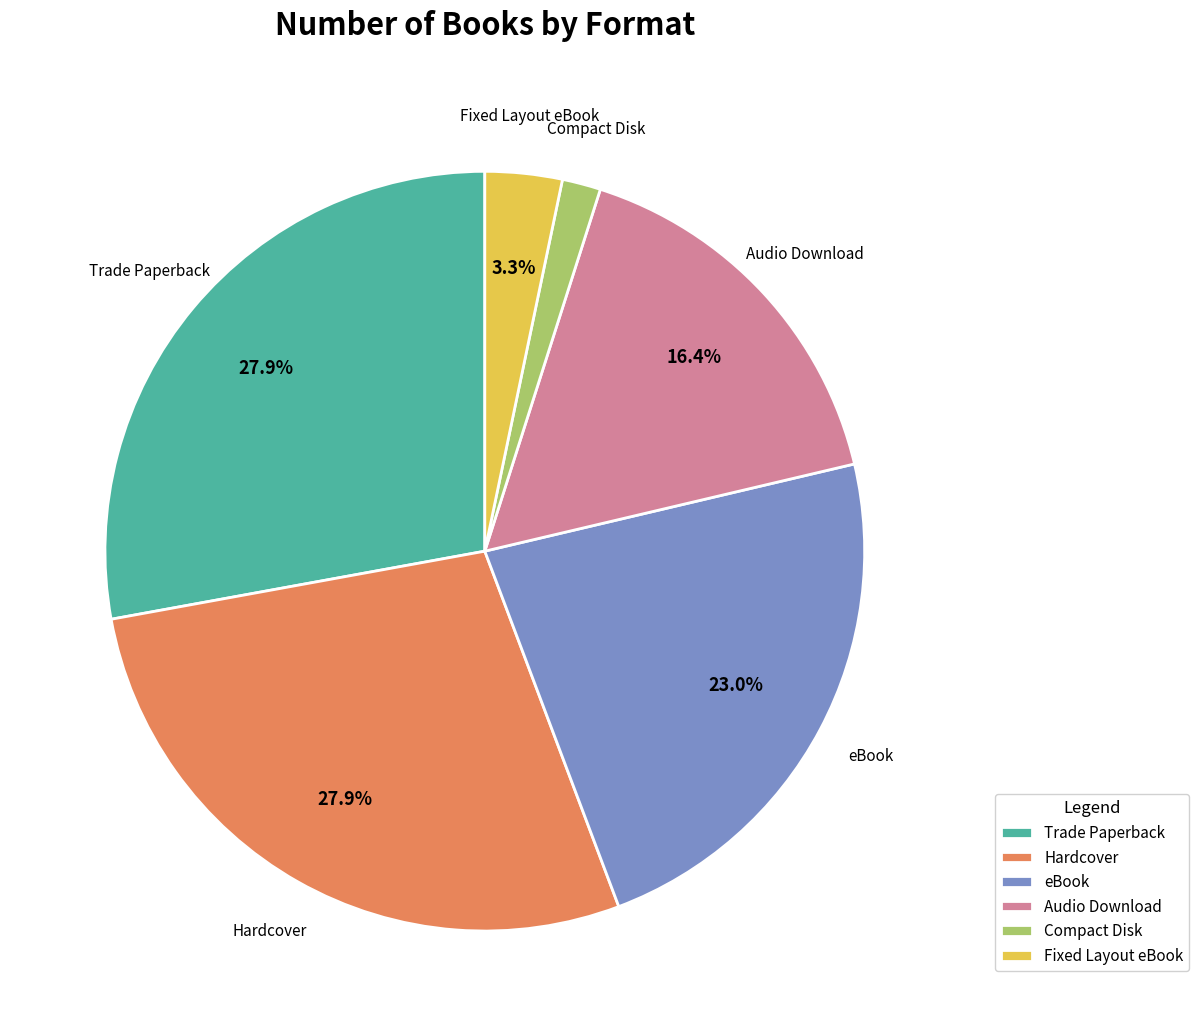

How many slices are in this pie chart?

6